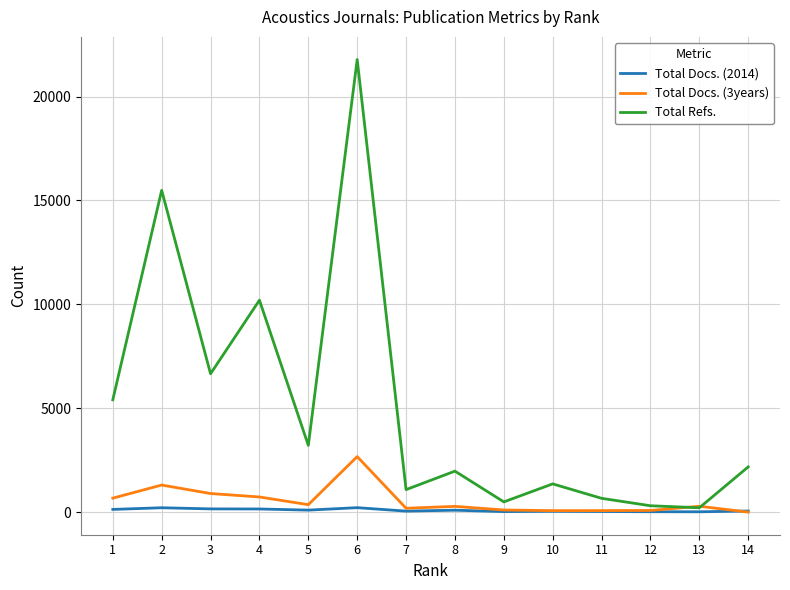

What are all the series names shown in the legend?

Total Docs. (2014), Total Docs. (3years), Total Refs.